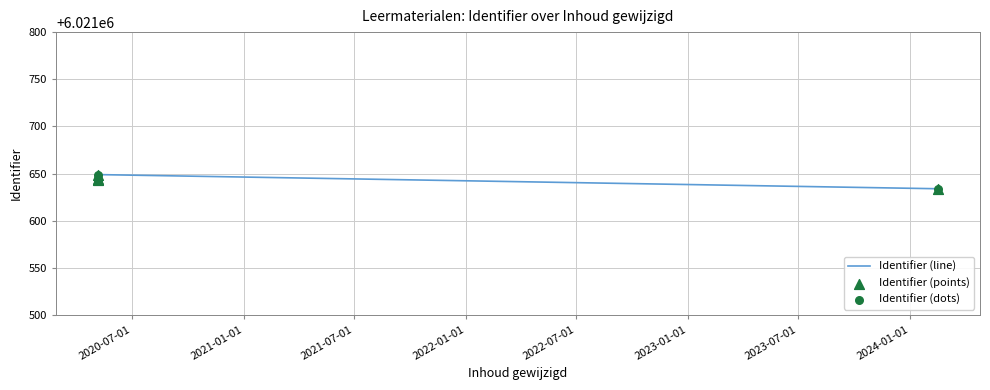

Which series reaches the minimum Y coordinate?

Identifier (line)